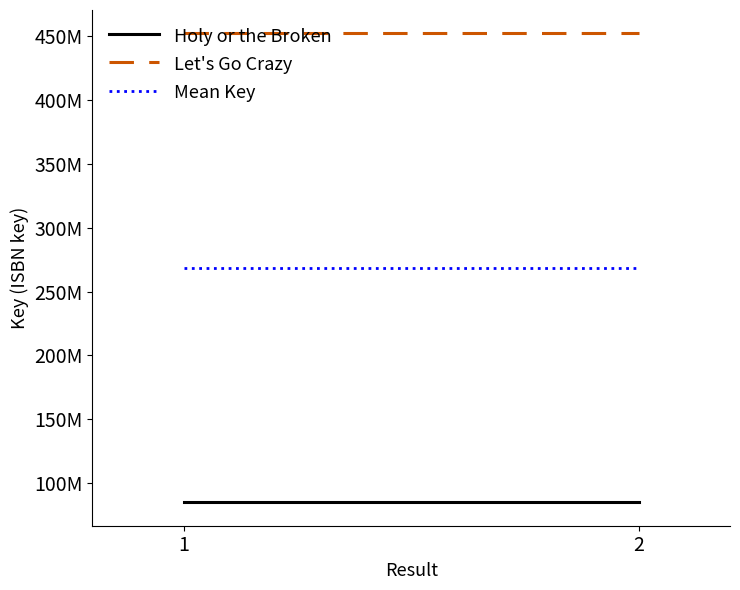

How many lines are shown in the chart?

3